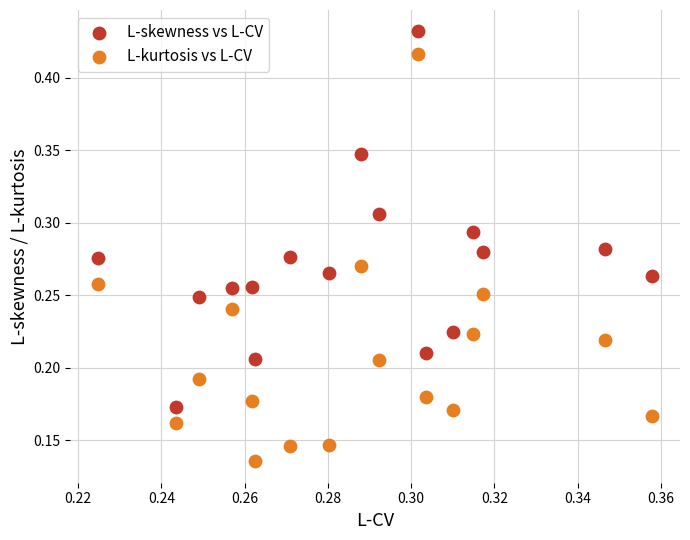

Which series reaches the minimum Y coordinate?

L-kurtosis vs L-CV